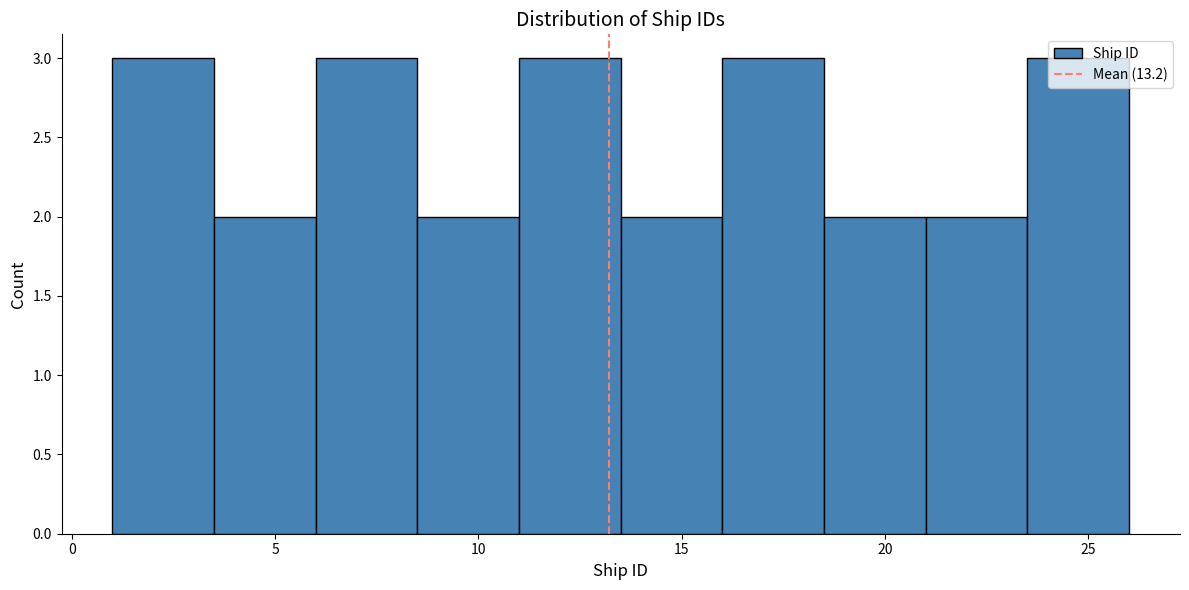

How tall is the bar that spans 21.0 to 23.5 on the x-axis? The values are not printed on the chart, so give them approximately, as read against the axis.

2